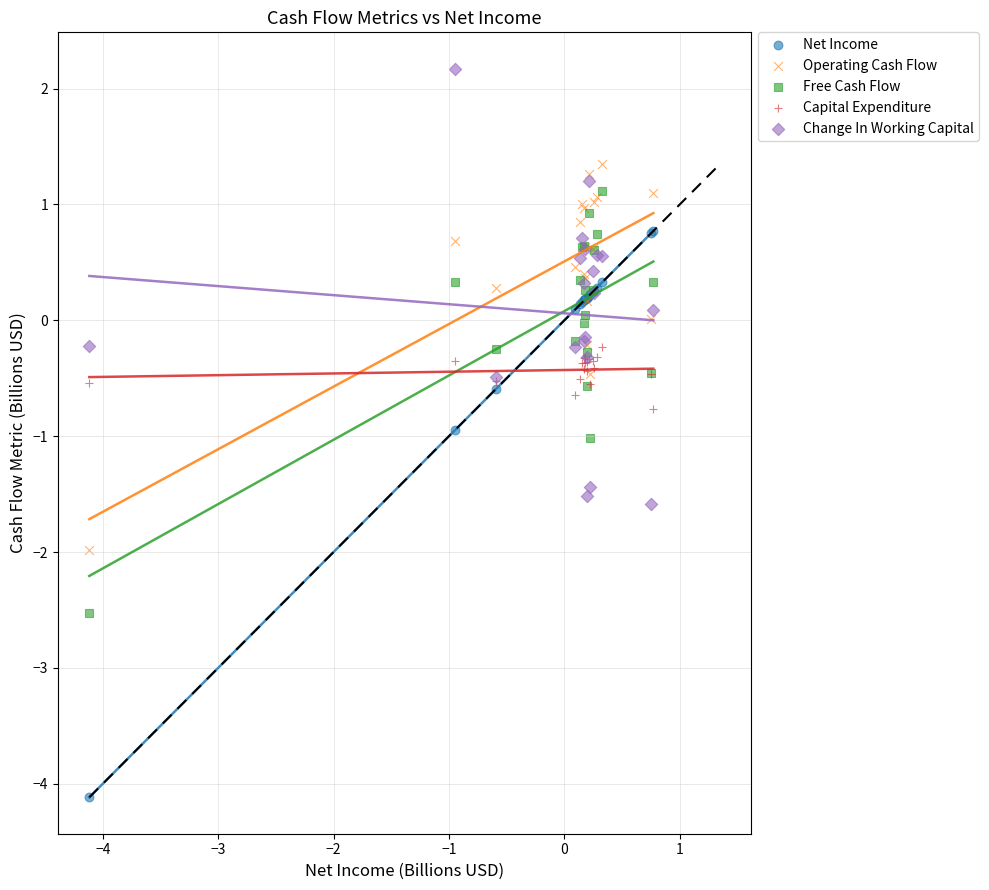

Which series has the widest spread of Y values?

Net Income